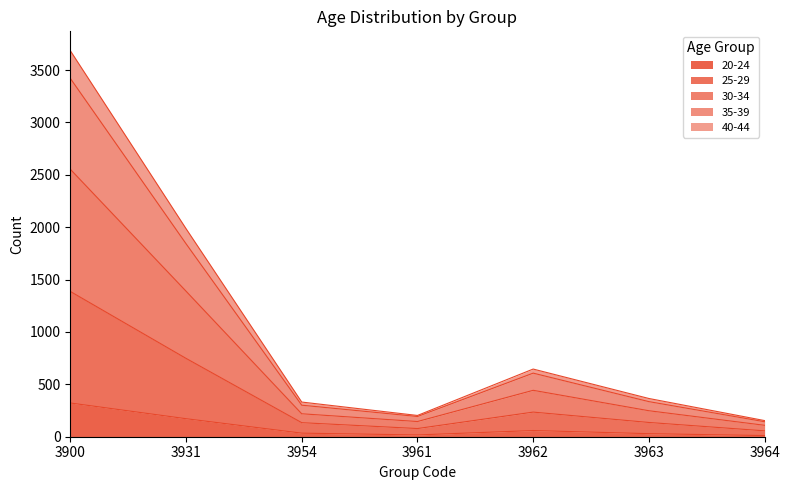

At which category is the sum across all series the highest?

3900